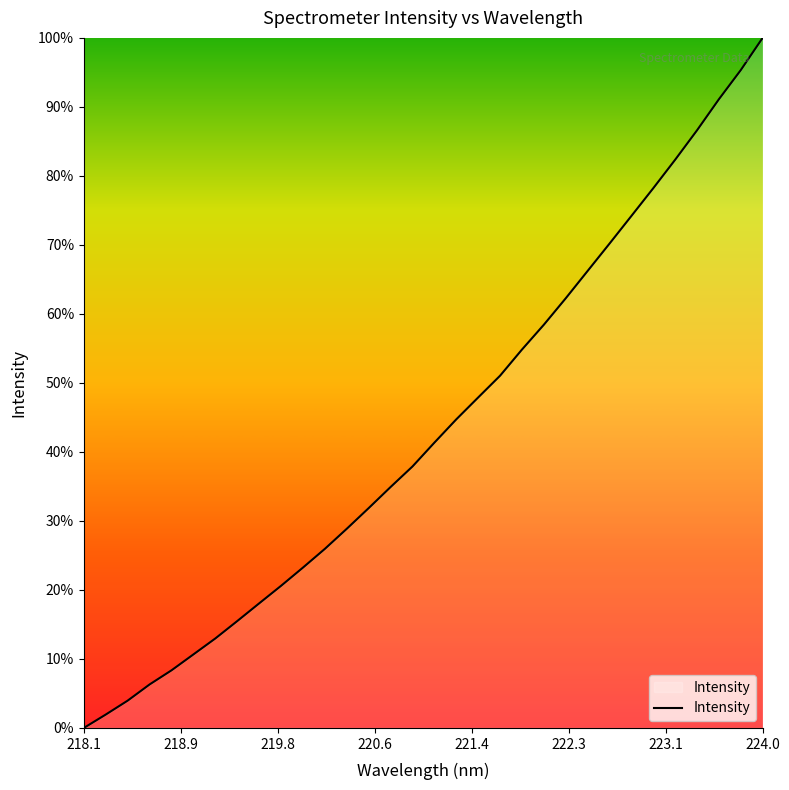

Does the chart display data point markers on the line(s)?

No